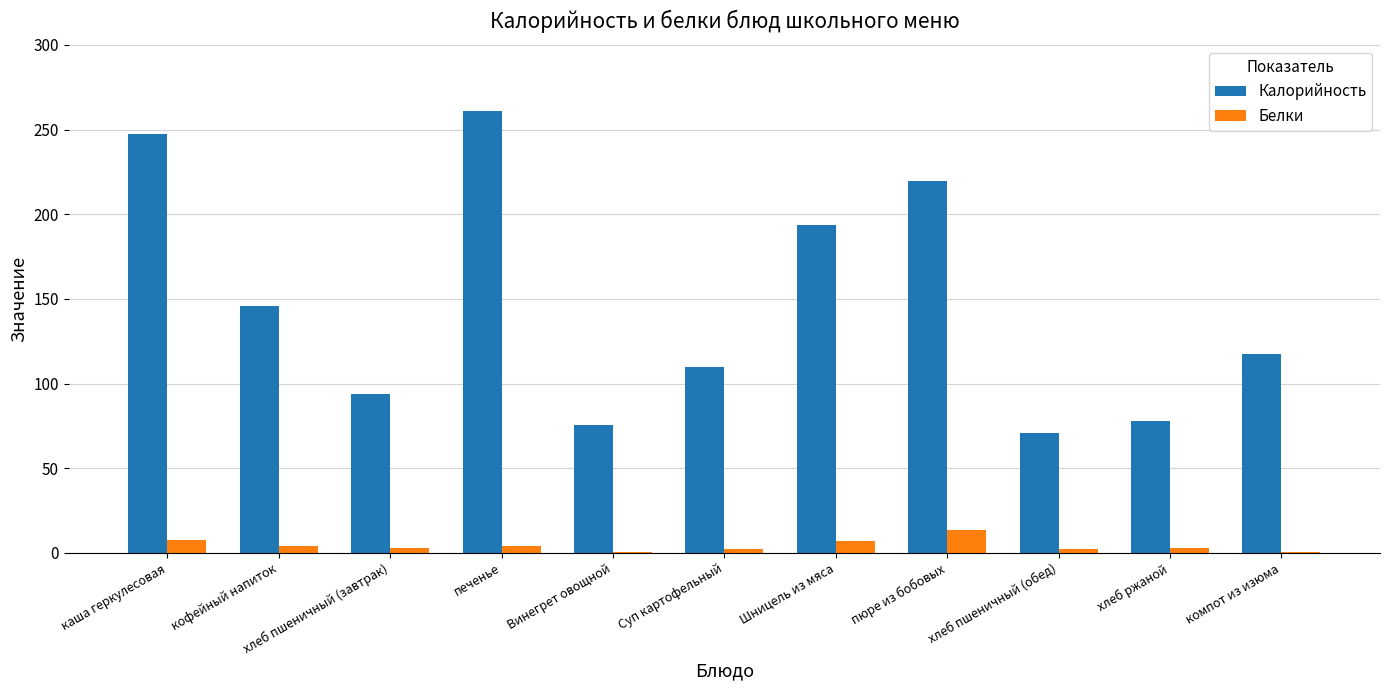

The Калорийность series shows 71.0 at хлеб пшеничный (обед). True or false?

True